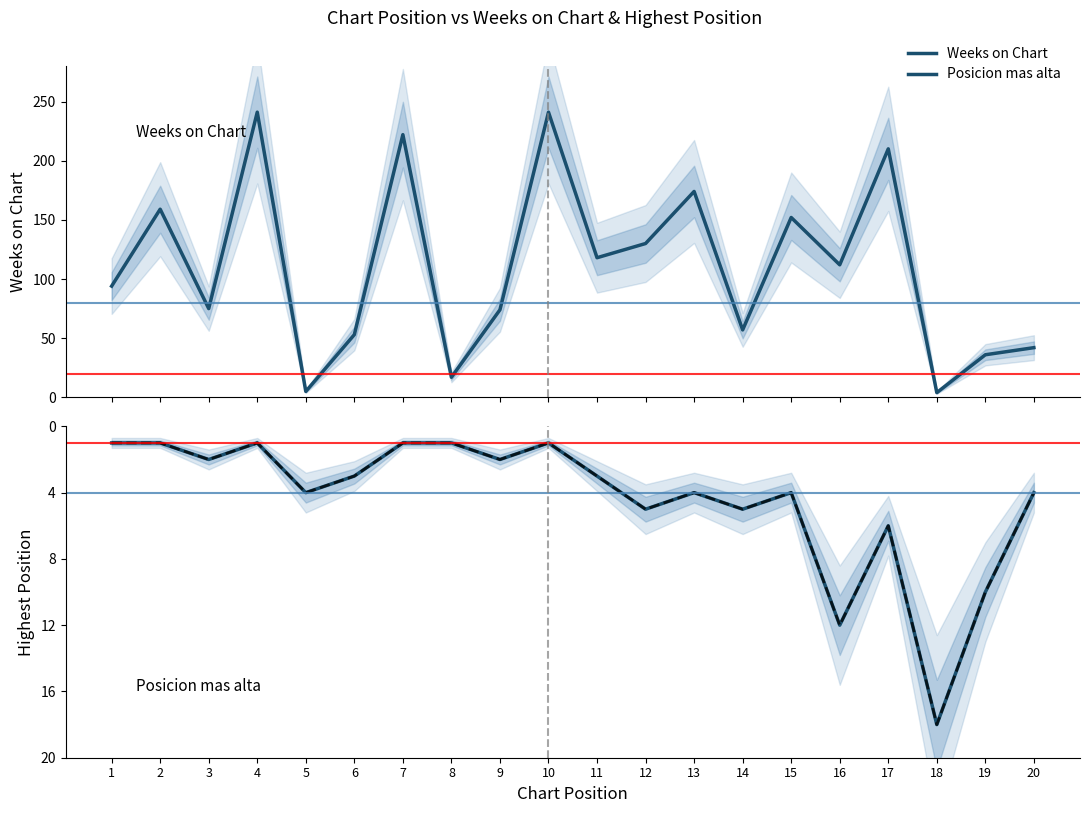

How many lines are shown in the chart?

2